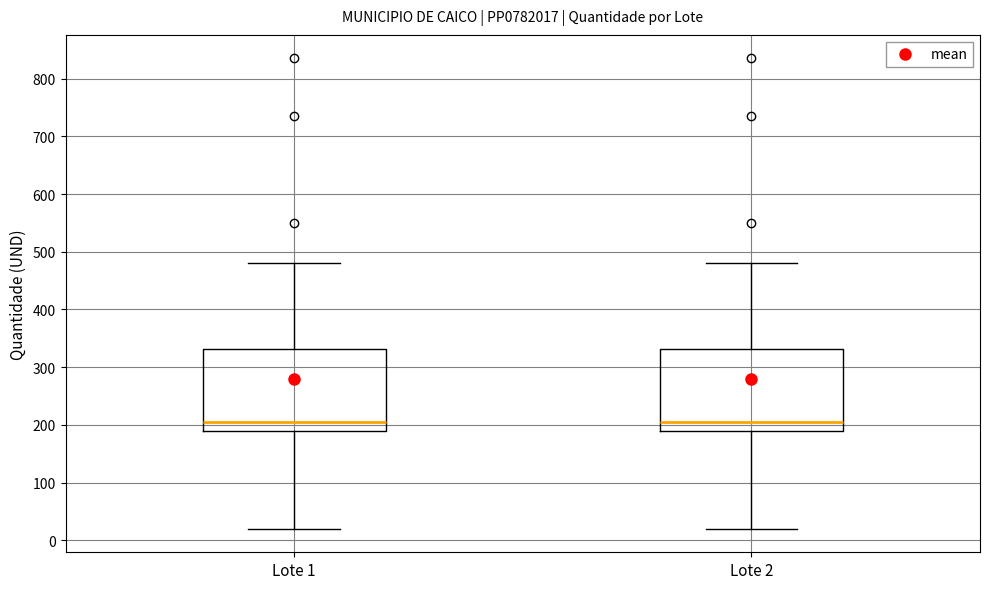

Reading left to right, transcribe this box plot: for each box, give where its median line is, the range the box spans, and where its two whiskers end, as read against the y-axis. The values are not printed on the chart, so give them approximately, as read against the axis.

Lote 1: median 210, box 190 to 330, whiskers 20 to 480
Lote 2: median 210, box 190 to 330, whiskers 20 to 480